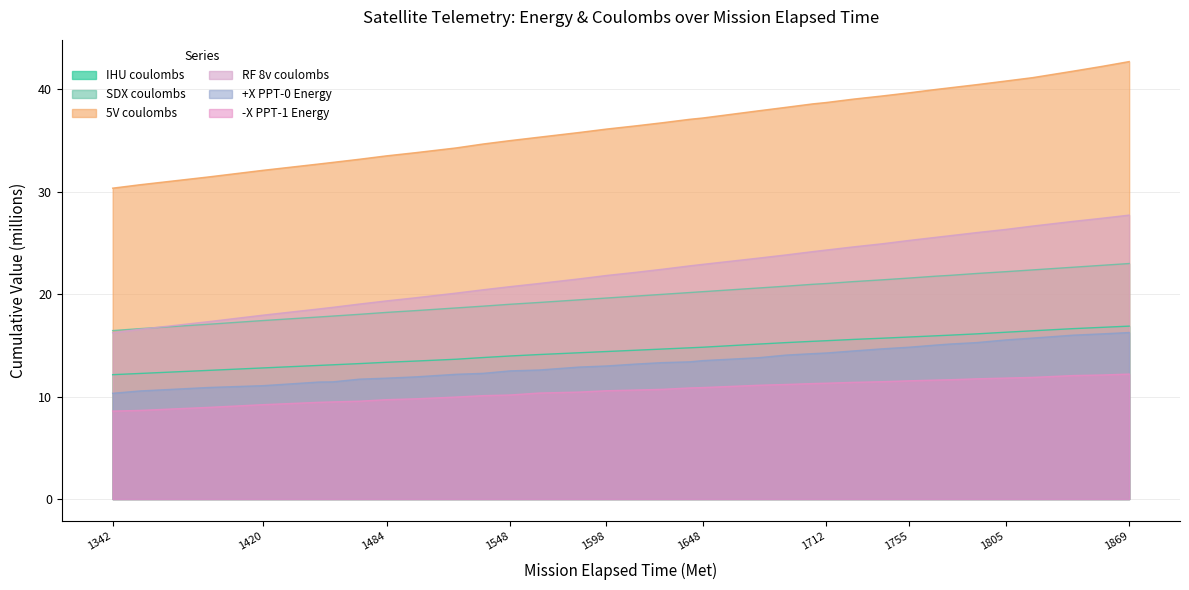

Reading right to left, list all the values displayed in this chart.

IHU coulombs: 1869=16.9	1855=16.8	1840=16.6	1819=16.4	1805=16.3	1790=16.1	1776=16.0	1769=15.9	1755=15.8	1741=15.7	1726=15.6	1712=15.5	1705=15.4	1691=15.3	1677=15.1	1648=14.8	1641=14.8	1627=14.6	1613=14.5	1598=14.4	1584=14.3	1563=14.1	1548=14.0	1534=13.8	1520=13.6	1499=13.5	1484=13.4	1470=13.2	1456=13.1	1449=13.0	1420=12.8	1392=12.6	1356=12.3	1342=12.1
SDX coulombs: 1869=23.0	1855=22.8	1840=22.6	1819=22.4	1805=22.2	1790=22.0	1776=21.8	1769=21.8	1755=21.6	1741=21.4	1726=21.2	1712=21.0	1705=21.0	1691=20.8	1677=20.6	1648=20.2	1641=20.2	1627=20.0	1613=19.8	1598=19.6	1584=19.4	1563=19.2	1548=19.0	1534=18.8	1520=18.7	1499=18.4	1484=18.2	1470=18.0	1456=17.9	1449=17.8	1420=17.4	1392=17.1	1356=16.6	1342=16.4
5V coulombs: 1869=42.7	1855=42.2	1840=41.8	1819=41.1	1805=40.8	1790=40.5	1776=40.1	1769=40.0	1755=39.7	1741=39.4	1726=39.0	1712=38.7	1705=38.6	1691=38.2	1677=37.9	1648=37.2	1641=37.1	1627=36.7	1613=36.4	1598=36.1	1584=35.8	1563=35.3	1548=35.0	1534=34.7	1520=34.3	1499=33.8	1484=33.5	1470=33.2	1456=32.9	1449=32.7	1420=32.1	1392=31.5	1356=30.7	1342=30.4
RF 8v coulombs: 1869=27.7	1855=27.4	1840=27.1	1819=26.7	1805=26.3	1790=26.0	1776=25.7	1769=25.6	1755=25.2	1741=24.9	1726=24.6	1712=24.3	1705=24.2	1691=23.8	1677=23.5	1648=22.9	1641=22.8	1627=22.4	1613=22.1	1598=21.8	1584=21.5	1563=21.0	1548=20.7	1534=20.4	1520=20.1	1499=19.6	1484=19.3	1470=19.0	1456=18.7	1449=18.6	1420=18.0	1392=17.3	1356=16.6	1342=16.2
+X PPT-0 Energy: 1869=16.3	1855=16.1	1840=16.0	1819=15.7	1805=15.5	1790=15.3	1776=15.1	1769=15.0	1755=14.8	1741=14.7	1726=14.5	1712=14.3	1705=14.2	1691=14.1	1677=13.8	1648=13.5	1641=13.4	1627=13.3	1613=13.2	1598=13.0	1584=12.9	1563=12.6	1548=12.5	1534=12.3	1520=12.2	1499=11.9	1484=11.8	1470=11.7	1456=11.4	1449=11.4	1420=11.1	1392=10.9	1356=10.6	1342=10.3
-X PPT-1 Energy: 1869=12.2	1855=12.1	1840=12.1	1819=11.9	1805=11.8	1790=11.7	1776=11.6	1769=11.6	1755=11.5	1741=11.5	1726=11.4	1712=11.3	1705=11.3	1691=11.2	1677=11.1	1648=10.9	1641=10.8	1627=10.7	1613=10.6	1598=10.6	1584=10.4	1563=10.3	1548=10.2	1534=10.1	1520=10.0	1499=9.8	1484=9.7	1470=9.6	1456=9.5	1449=9.4	1420=9.2	1392=9.0	1356=8.7	1342=8.6